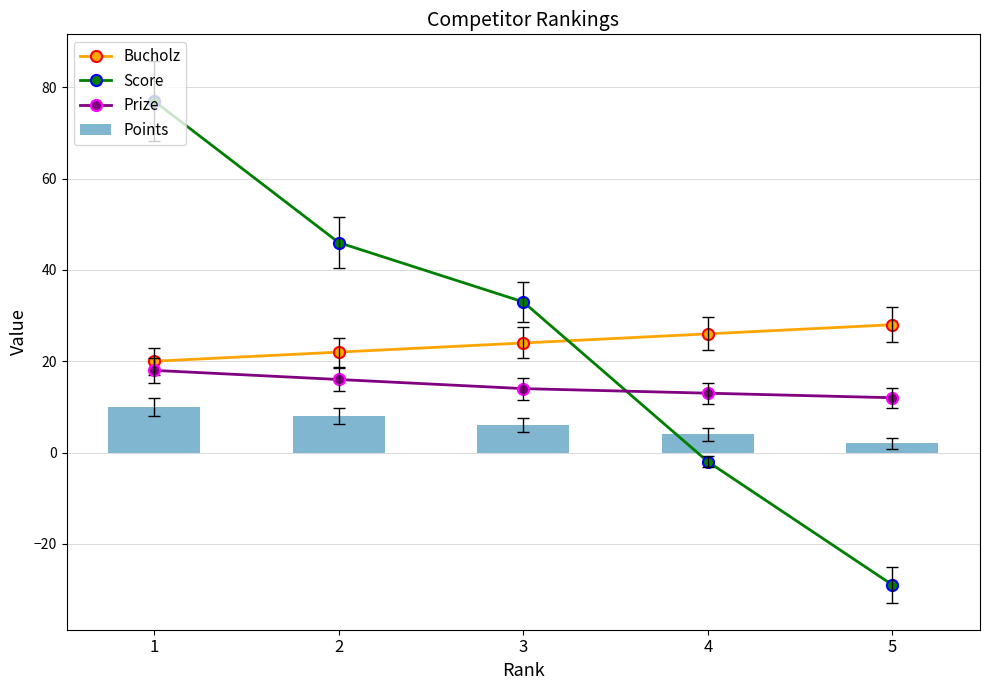

What is the value of the Points bar at the 3rd from the left?

6